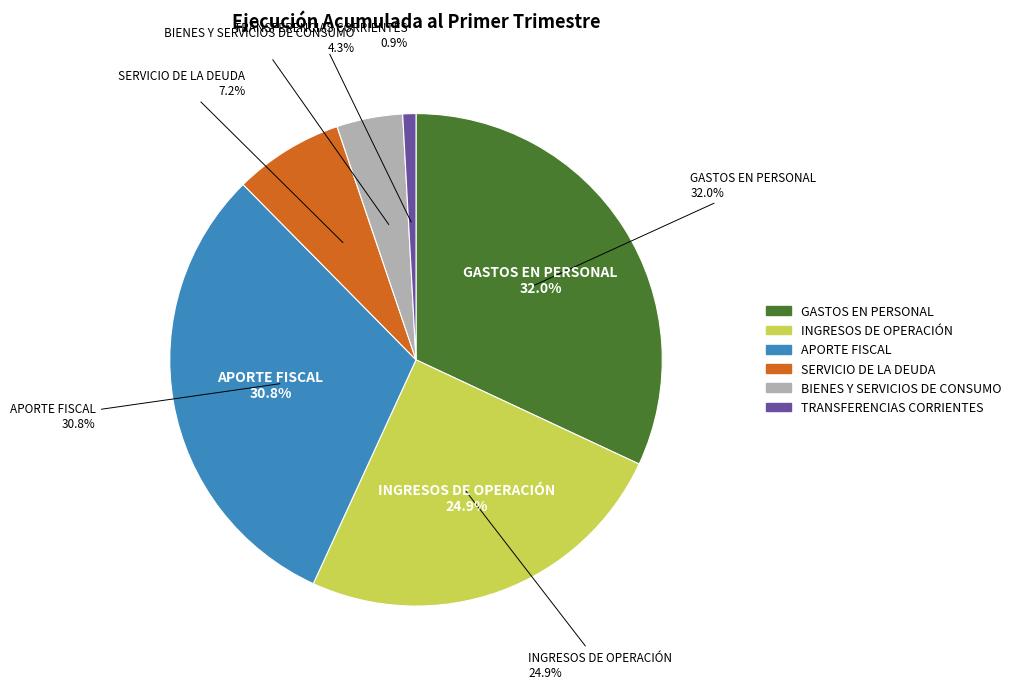

What percentage is the GASTOS EN PERSONAL slice, to the nearest percent?

32%